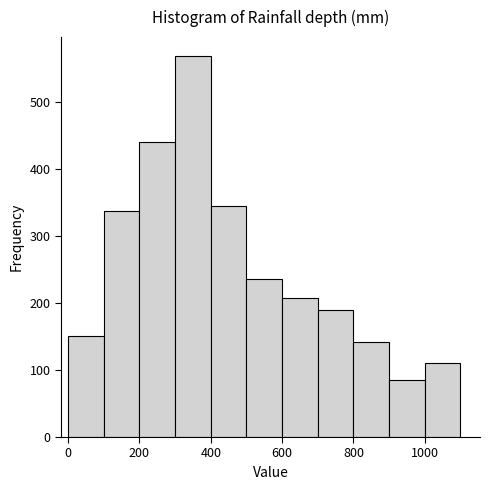

Reading left to right, list every bar in this chart as the range it spans on the x-axis followed by its height. The values are not printed on the chart, so give them approximately, as read against the axis.

0 to 100: 150
100 to 200: 340
200 to 300: 440
300 to 400: 570
400 to 500: 350
500 to 600: 240
600 to 700: 210
700 to 800: 190
800 to 900: 140
900 to 1000: 90
1000 to 1100: 110